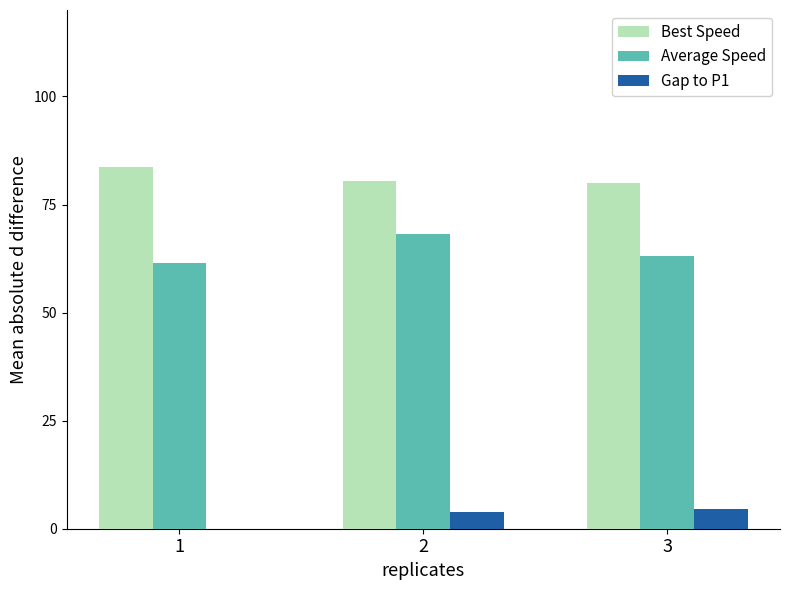

The value of Best Speed at 1 is 26.4. True or false?

False